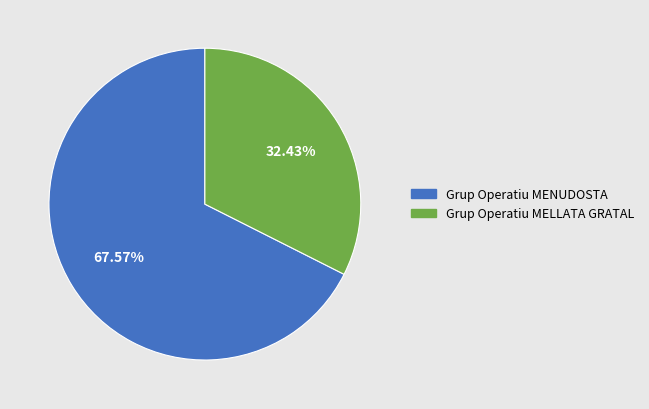

Which slice is the largest?

Grup Operatiu MENUDOSTA